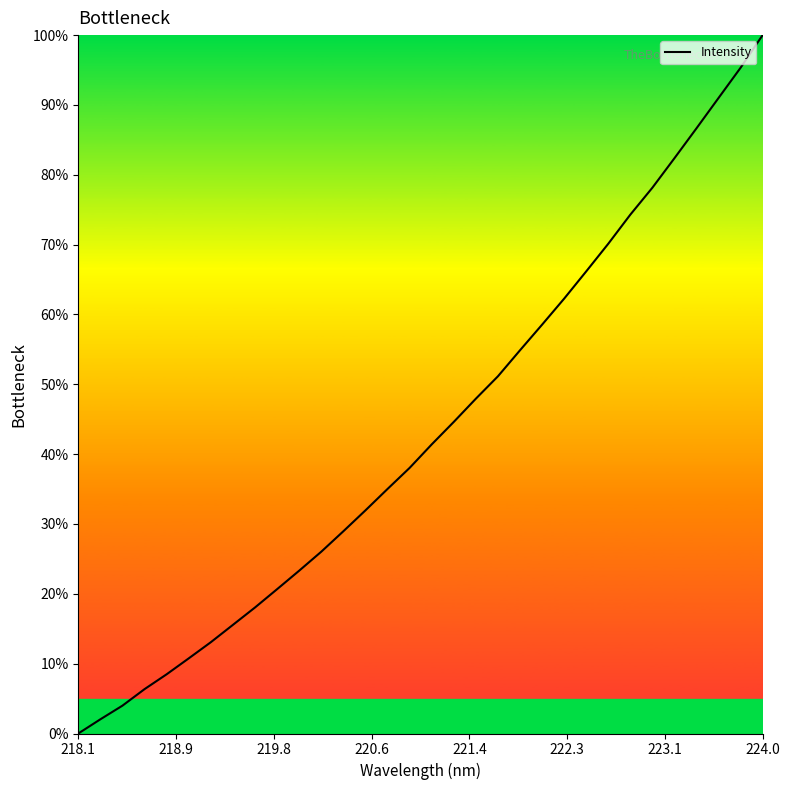

How many lines are shown in the chart?

1